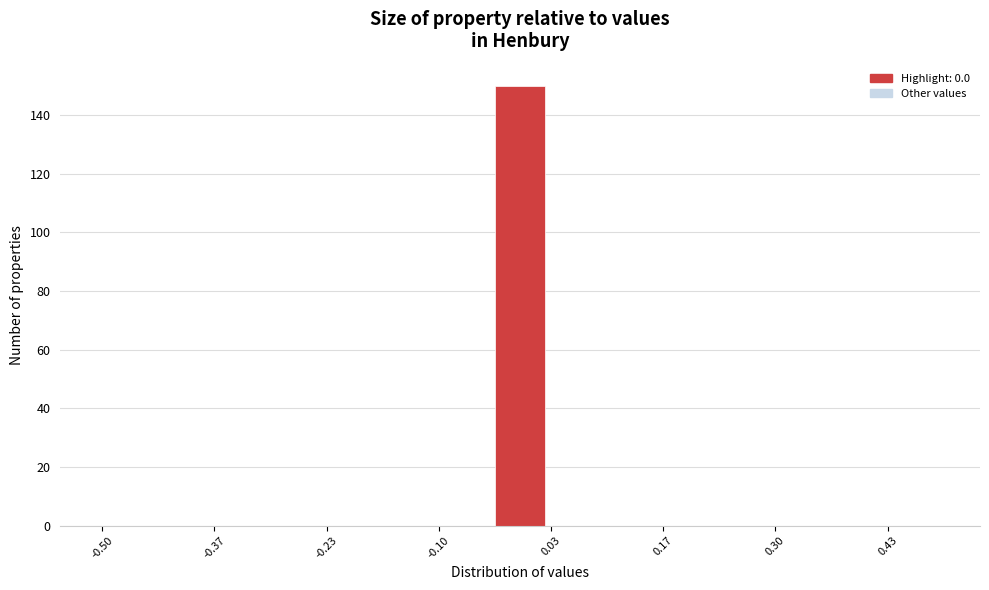

Read against the x-axis, roughly where is the centre of the tallest bar?

0.00